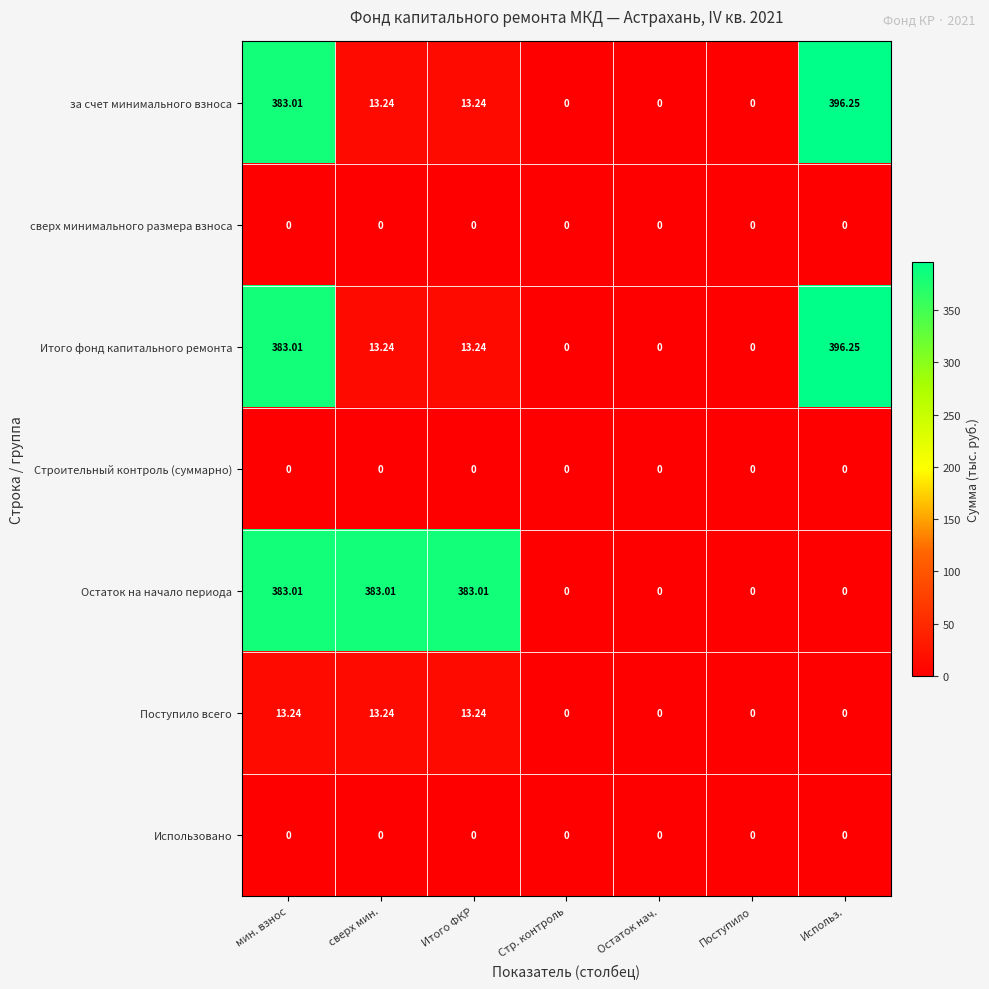

Count the number of categories in the chart.

7